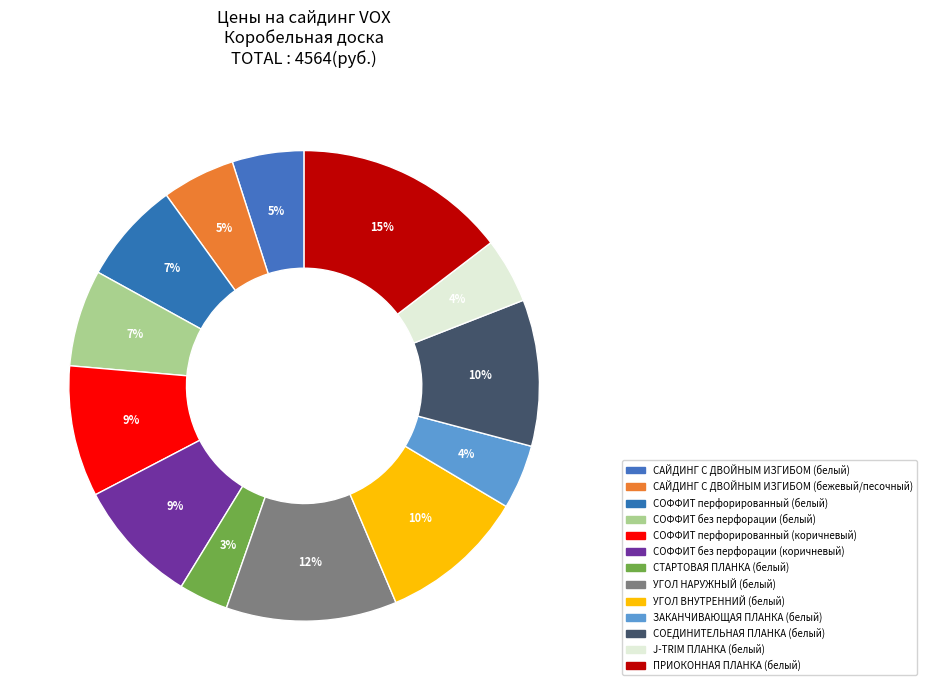

Which slice is the largest?

ПРИОКОННАЯ ПЛАНКА (белый)